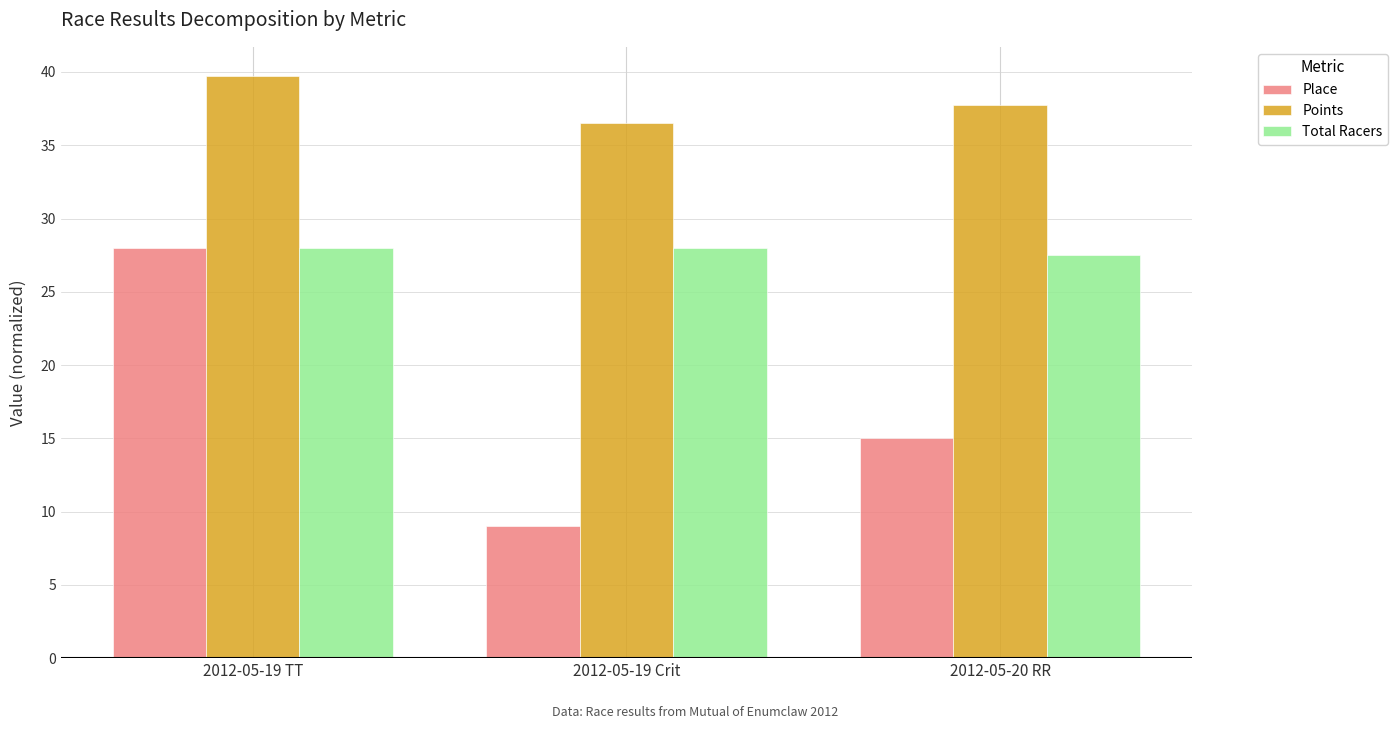

What is the average value of the Place series?

17.3